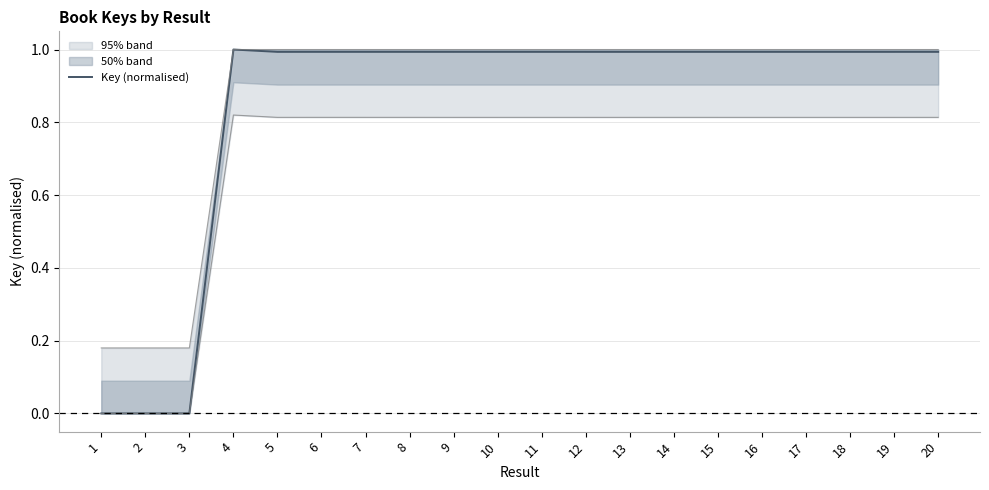

What is the difference between the maximum and minimum values?

1.0